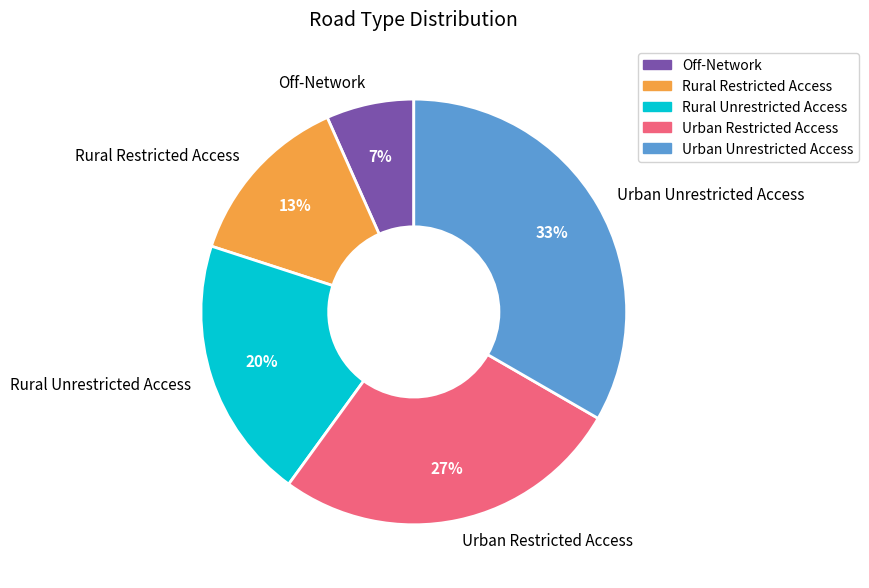

Combined, do Urban Unrestricted Access and Rural Restricted Access account for over 50%?

No